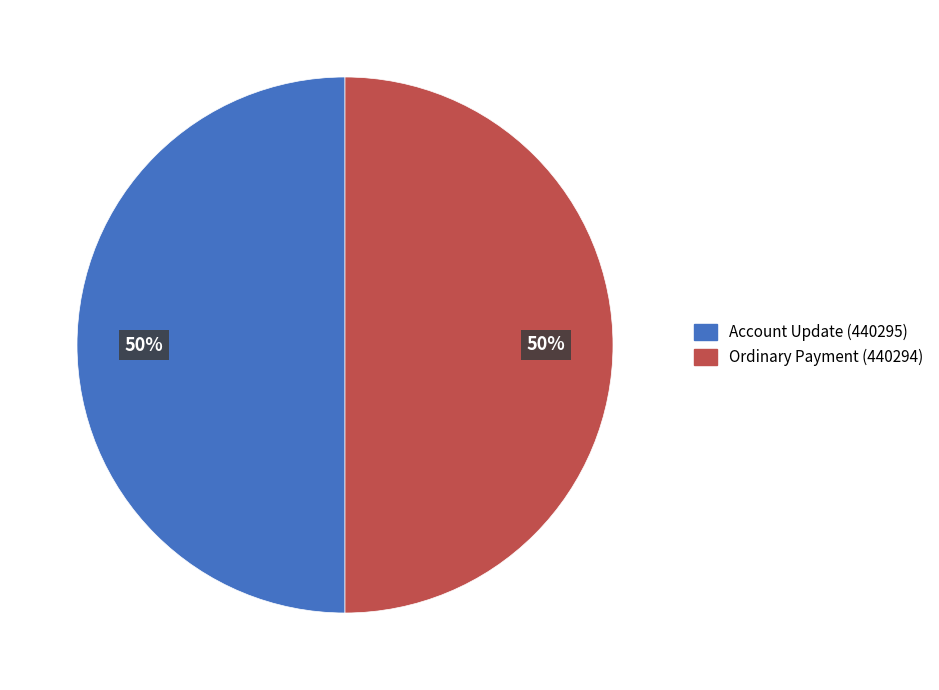

To the nearest percent, what is the combined percentage of Account Update (440295) and Ordinary Payment (440294)?

100%